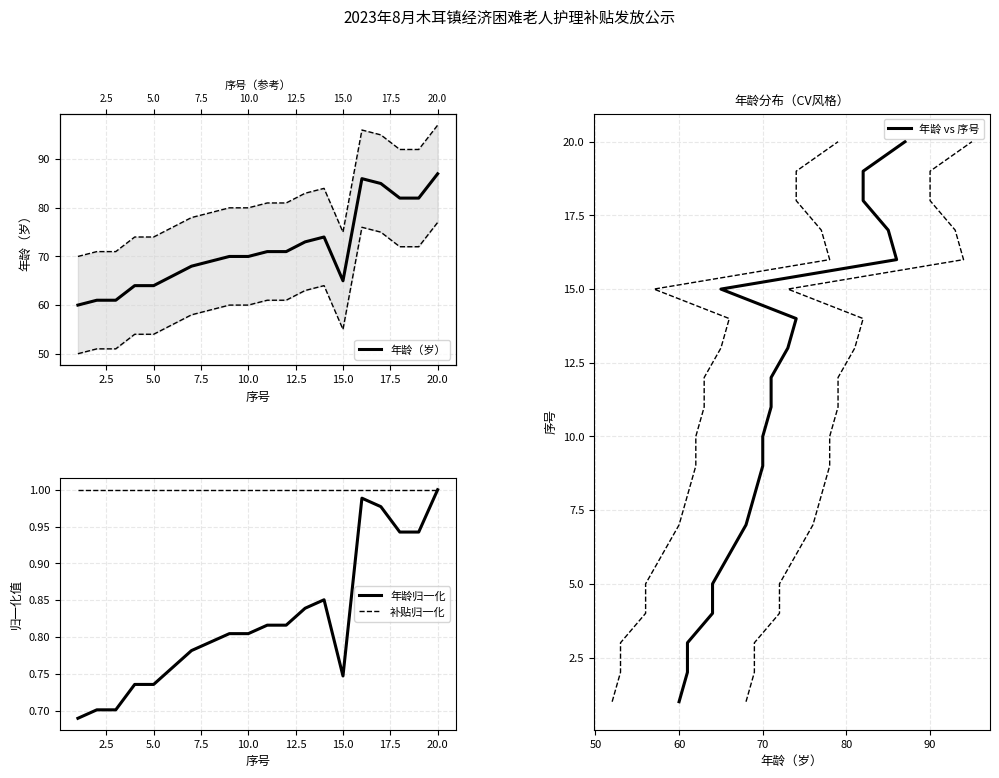

The 补贴归一化 series shows 1.8 at 12.5. True or false?

False